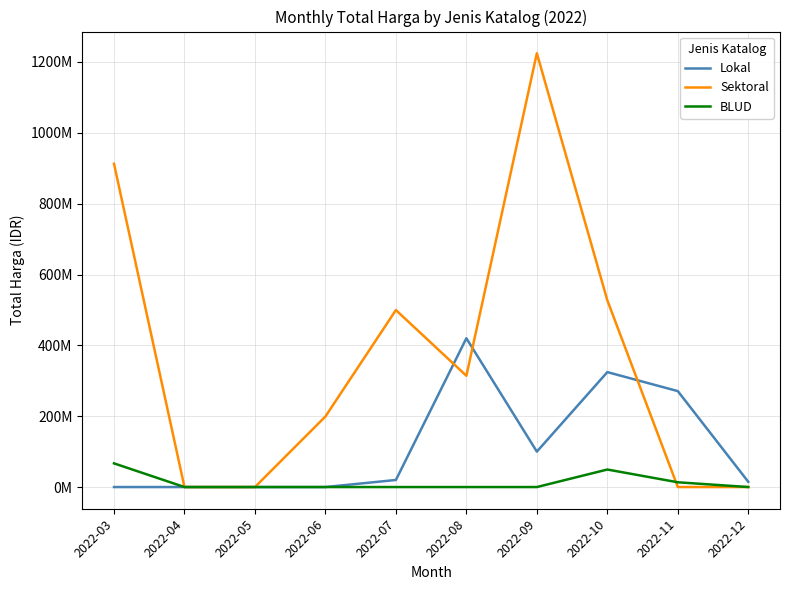

At how many categories does at least one series exceed 7520886?

8